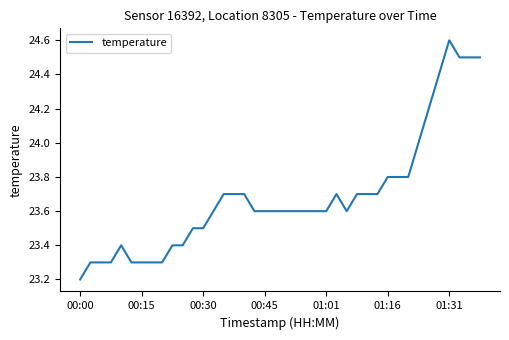

True or false: there are more than 1 points higher than both neighbors.

True